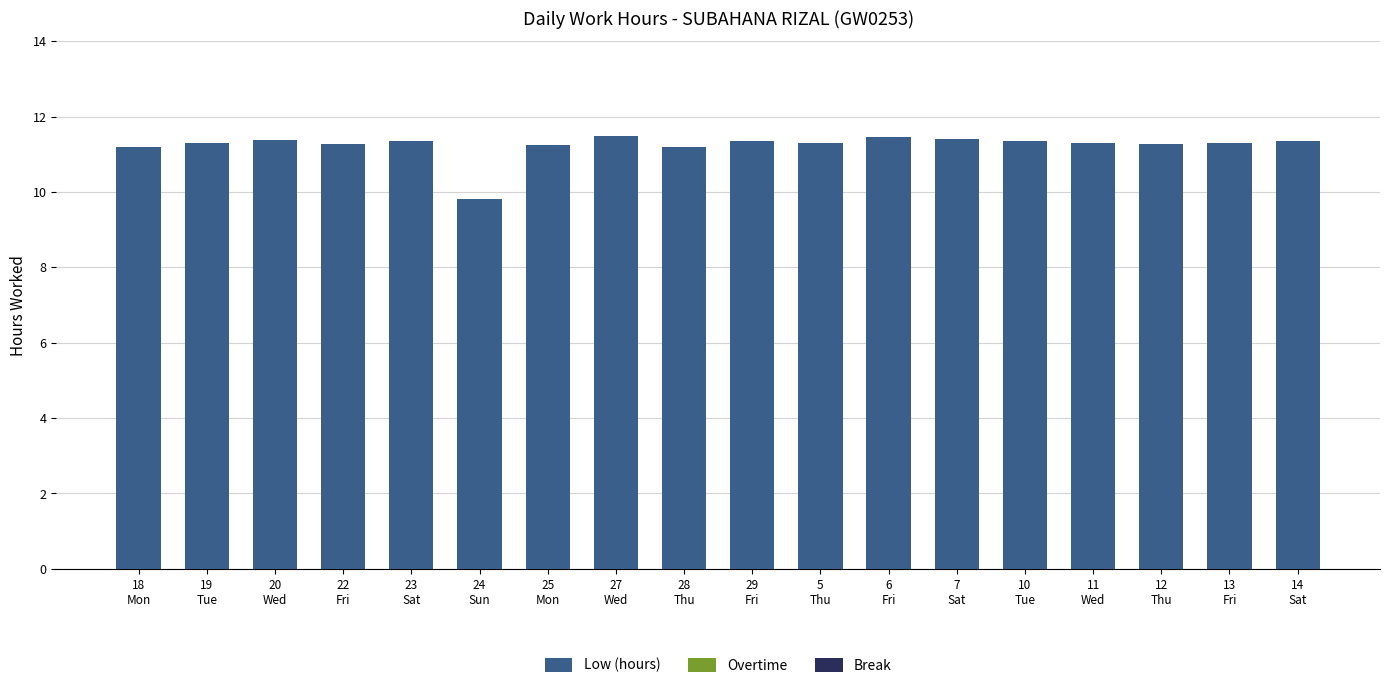

What is the value of the 16th bar from the left?

11.3